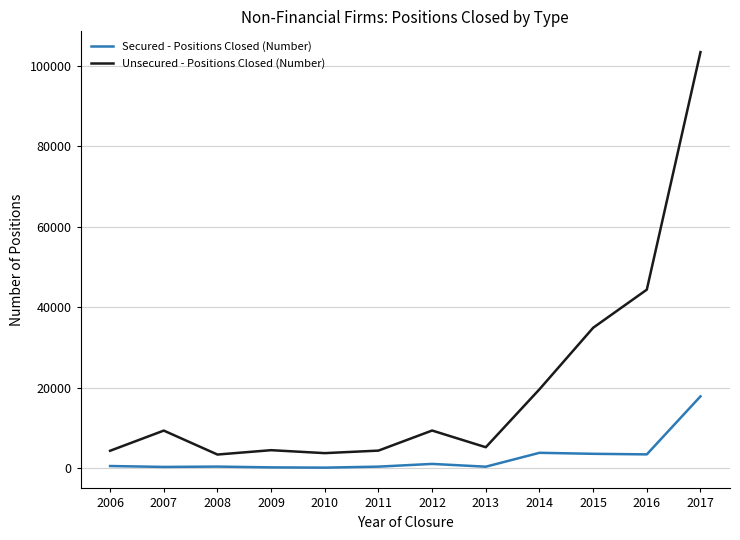

What value does the Unsecured - Positions Closed (Number) series have at 2011, to the nearest 10?

4320